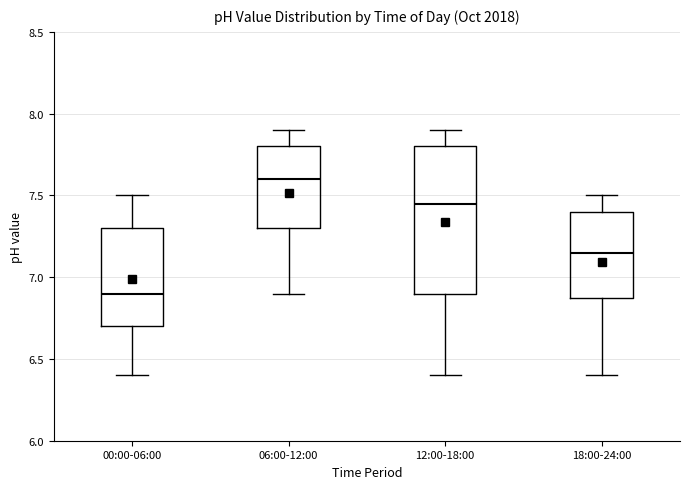

Which box's median line is the lowest?

00:00-06:00